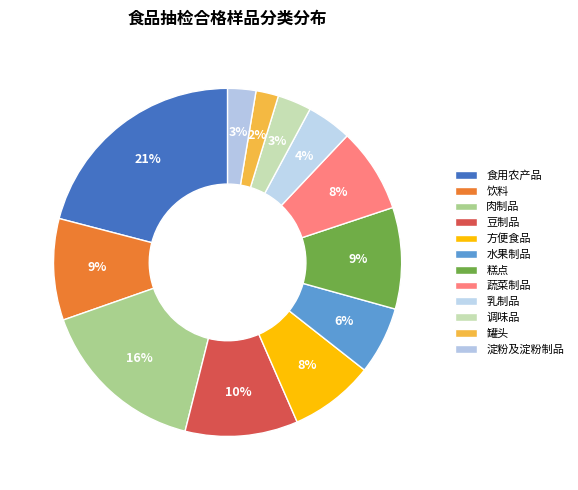

Count the number of slices in the pie.

12